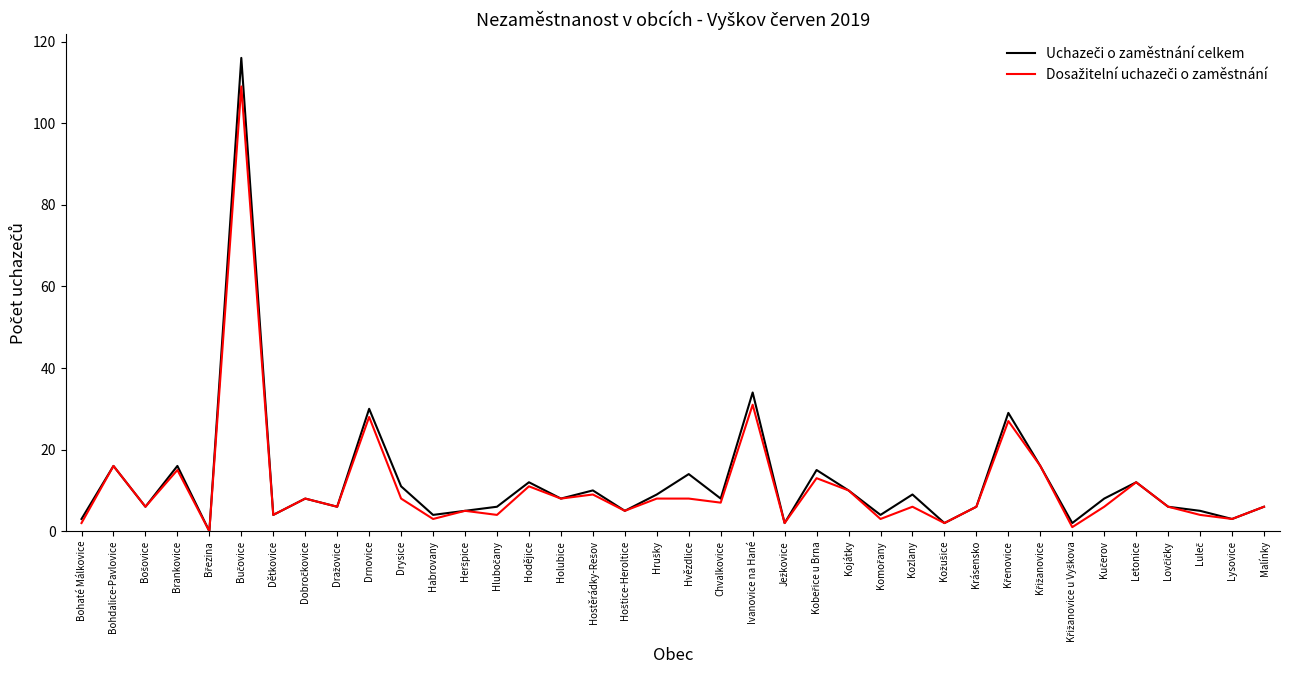

What is the total value across all series at Chvalkovice?

15